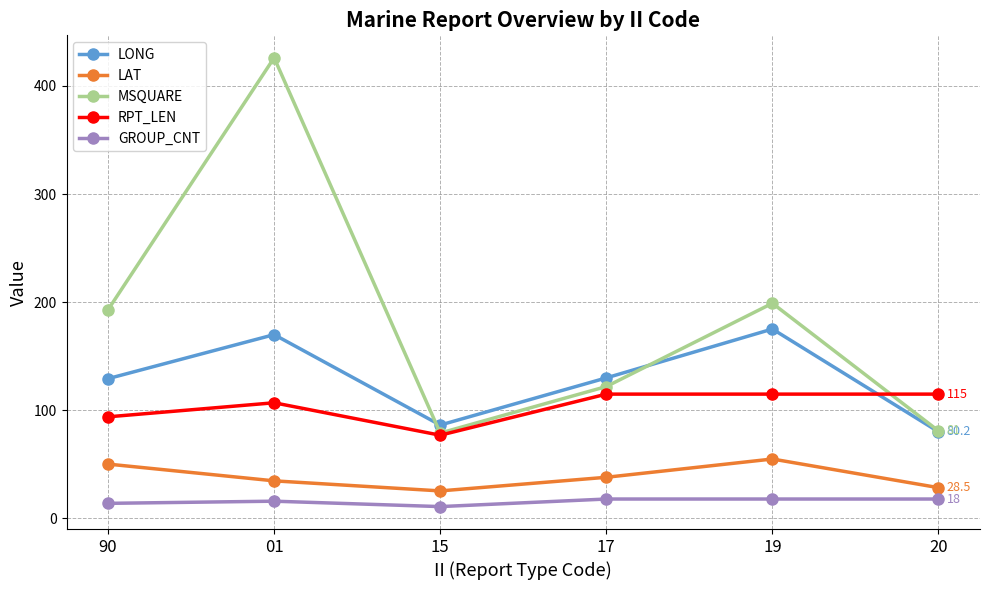

What is the difference between the second highest and minimum values in the LAT series?

24.8